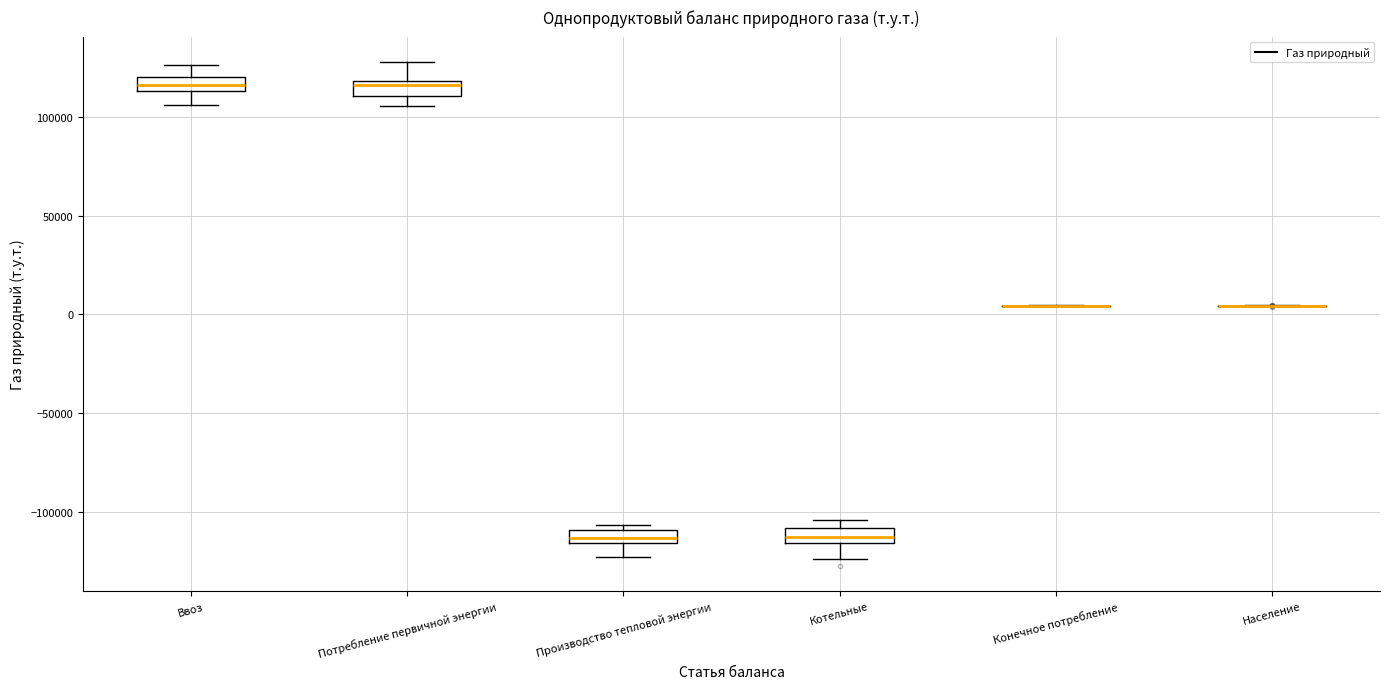

Where does the upper whisker of the box for Потребление первичной энергии end on the y-axis? The values are not printed on the chart, so give them approximately, as read against the axis.

130000